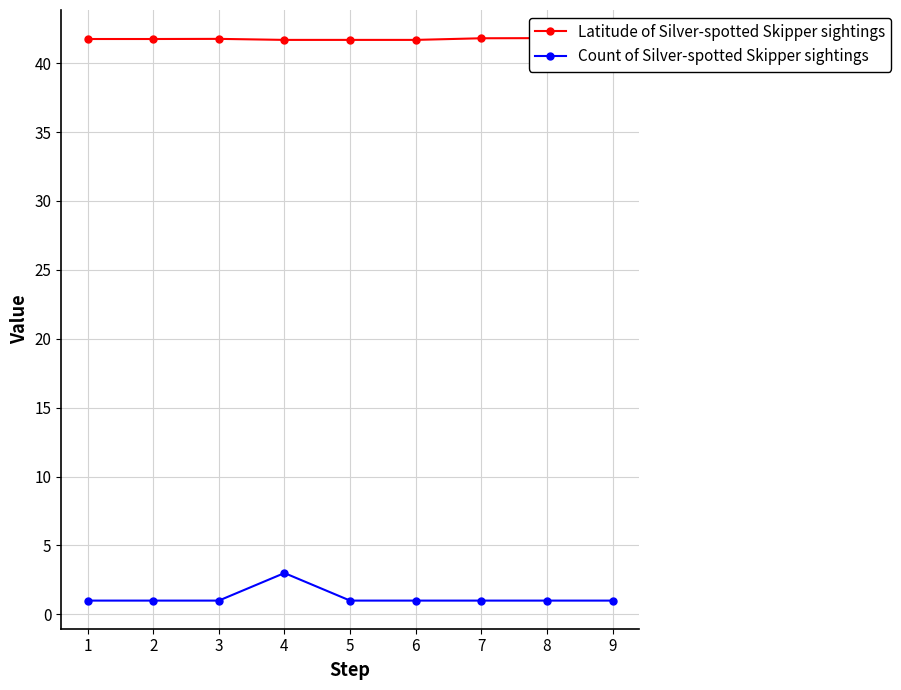

What are all the series names shown in the legend?

Latitude of Silver-spotted Skipper sightings, Count of Silver-spotted Skipper sightings